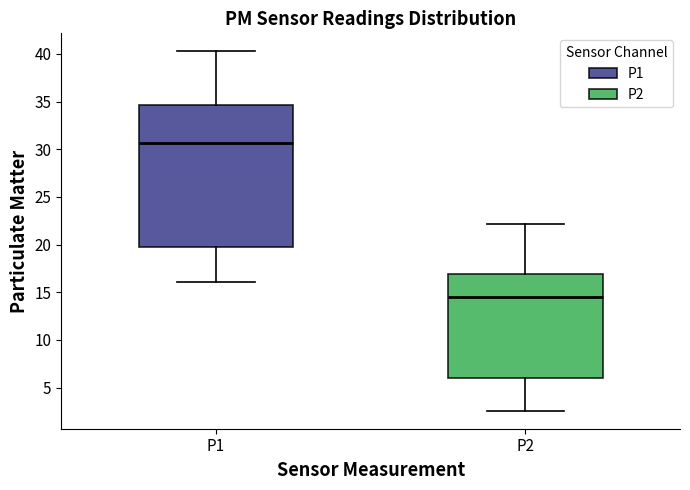

Where is the lower edge of the box for P2 on the y-axis? The values are not printed on the chart, so give them approximately, as read against the axis.

6.0